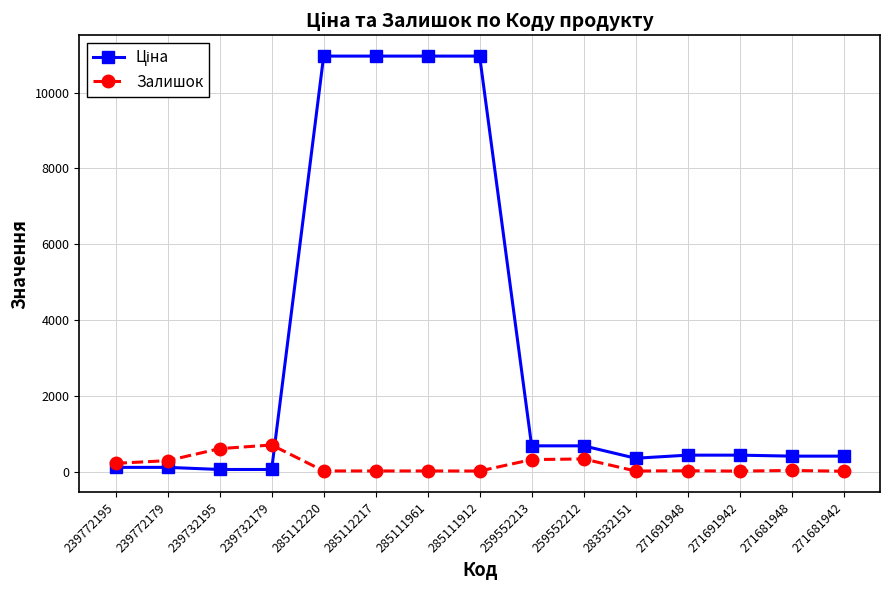

At how many categories does at least one series exceed 2405?

4